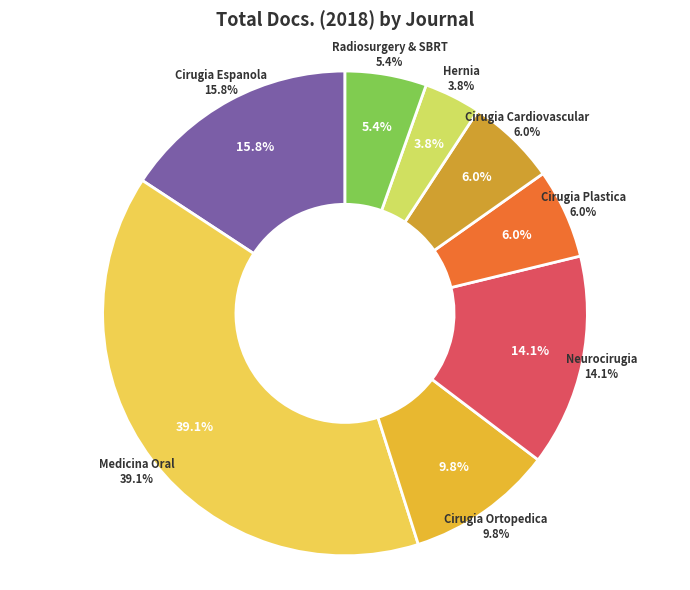

What percentage is the Revista Espanola de Cirugia Ortopedica slice, to the nearest percent?

10%